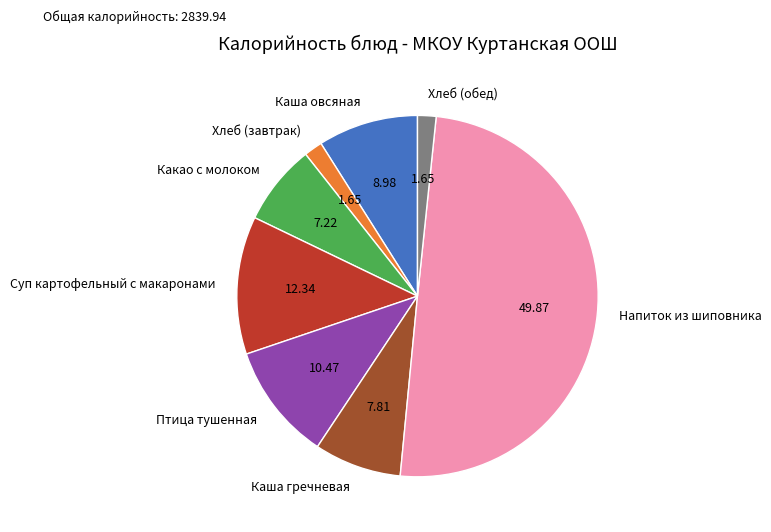

What is the largest slice in the pie chart?

Напиток из шиповника